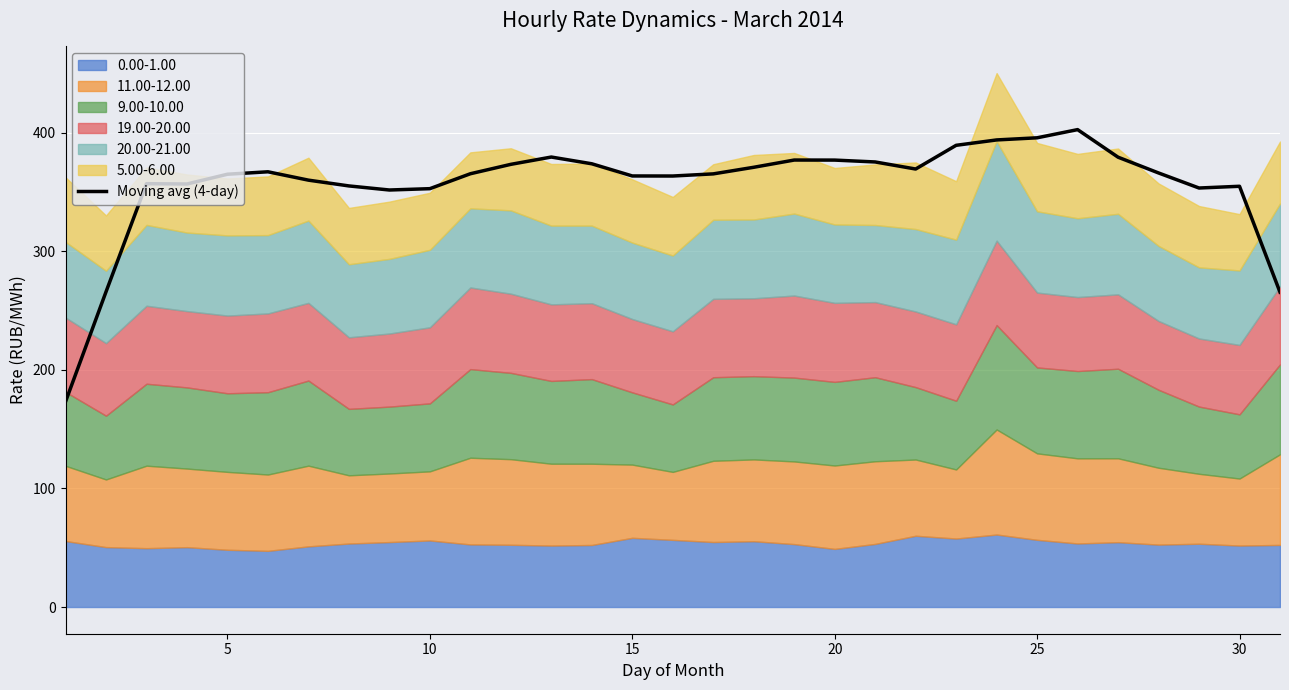

Is it true that Moving avg (4-day) equals 363.6 at 15?

True